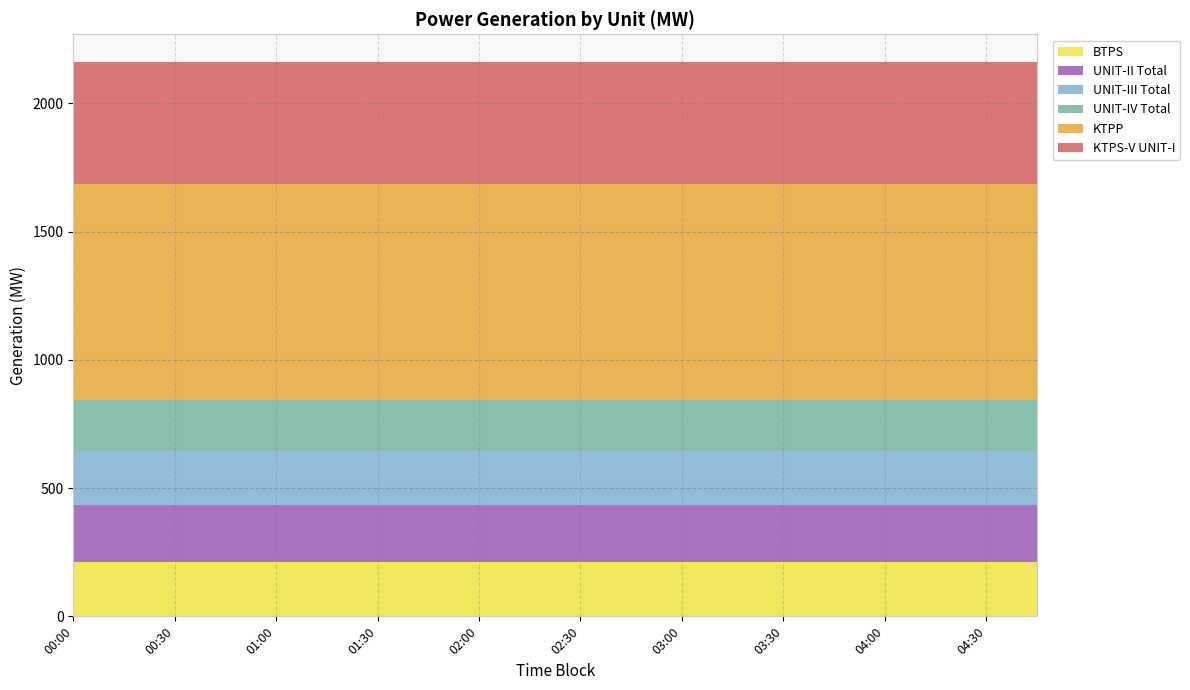

Reading left to right, extract all data points from this chart.

BTPS: 210	210	210	210	210	210	210	210	210	210	210	210	210	210	210	210	210	210	210	210
UNIT-II Total: 225	225	225	225	225	225	225	225	225	225	225	225	225	225	225	225	225	225	225	225
UNIT-III Total: 208	208	208	208	208	208	208	208	208	208	208	208	208	208	208	208	208	208	208	208
UNIT-IV Total: 200	200	200	200	200	200	200	200	200	200	200	200	200	200	200	200	200	200	200	200
KTPP: 843	843	843	843	843	843	843	843	843	843	843	843	843	843	843	843	843	843	843	843
KTPS-V UNIT-I: 475	475	475	475	475	475	475	475	475	475	475	475	475	475	475	475	475	475	475	475